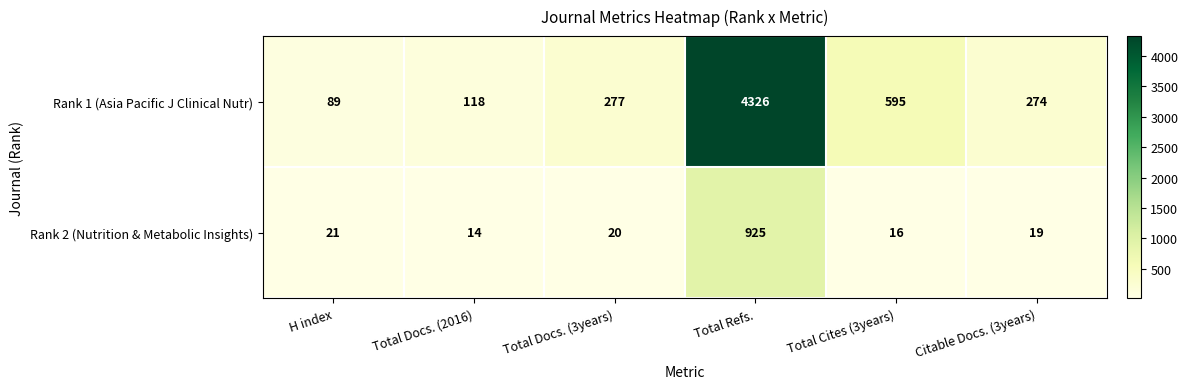

What is the minimum value shown in the chart?

14